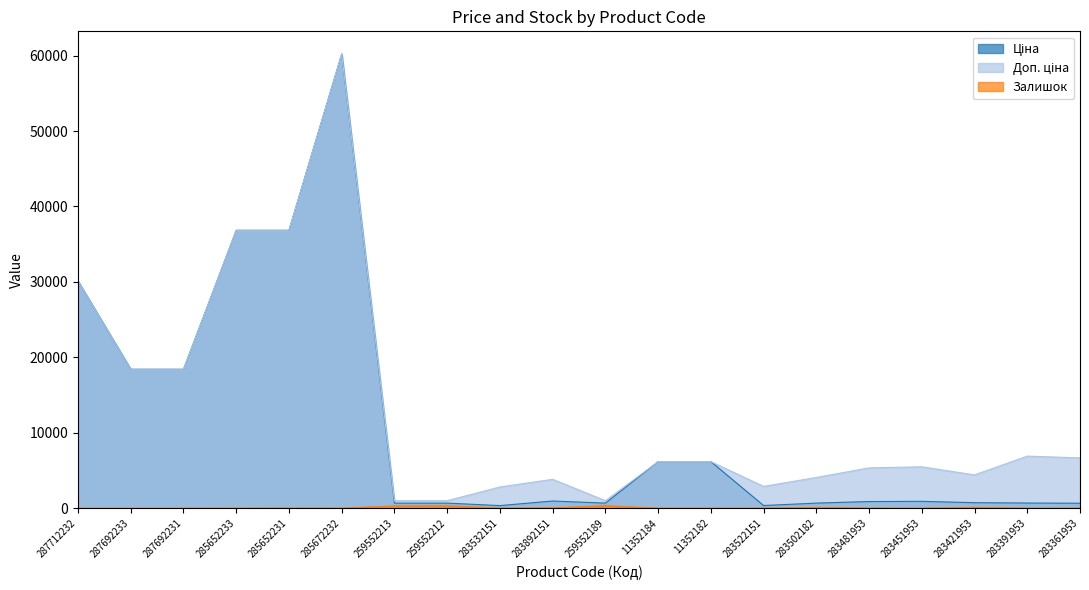

True or false: Залишок has more than 2 points higher than both neighbors.

True